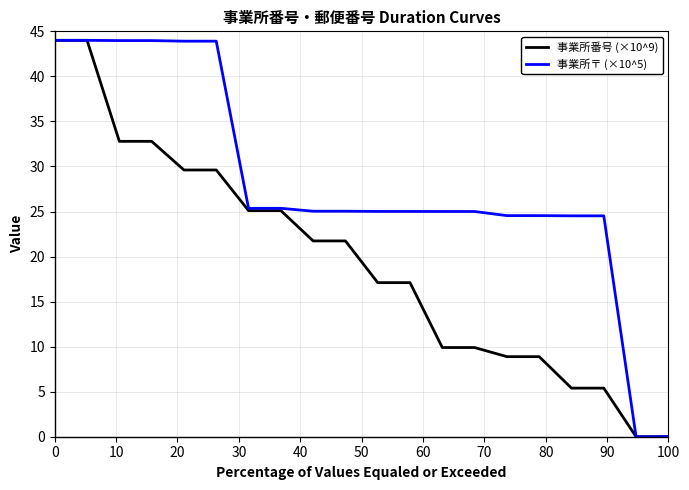

What is the greatest value displayed?

44.0